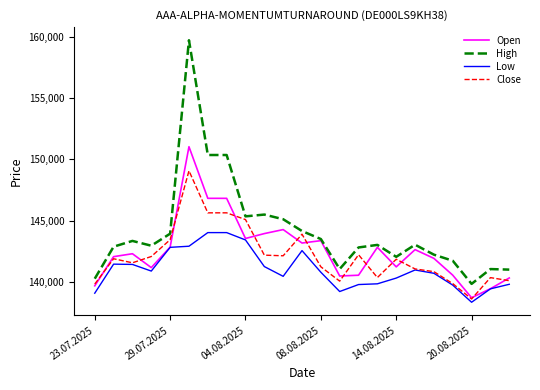

What is the greatest value displayed?

159709